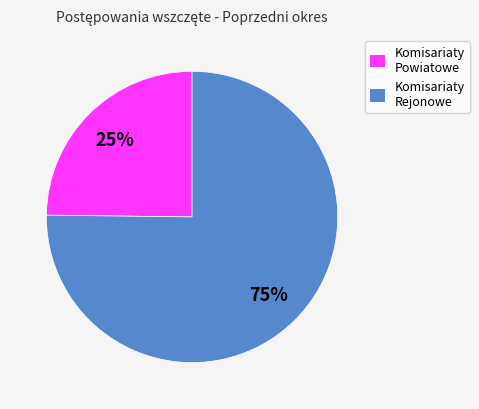

Is it true that Komisariaty Powiatowe is 25% of the pie?

True